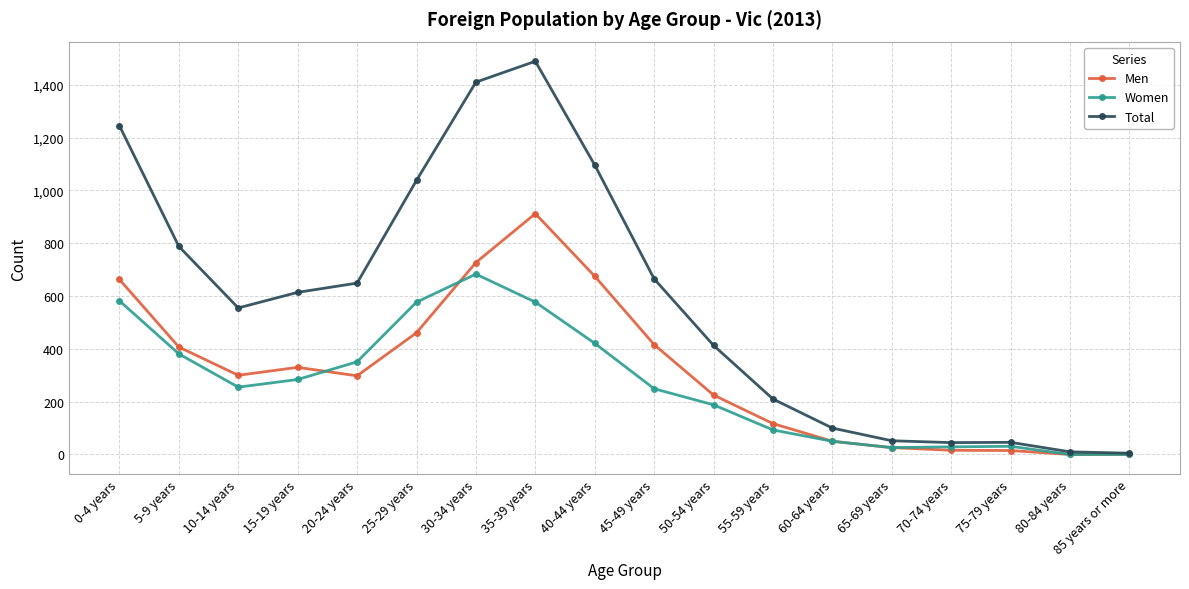

Between 40-44 years and 75-79 years, which series saw the biggest shift?

Total